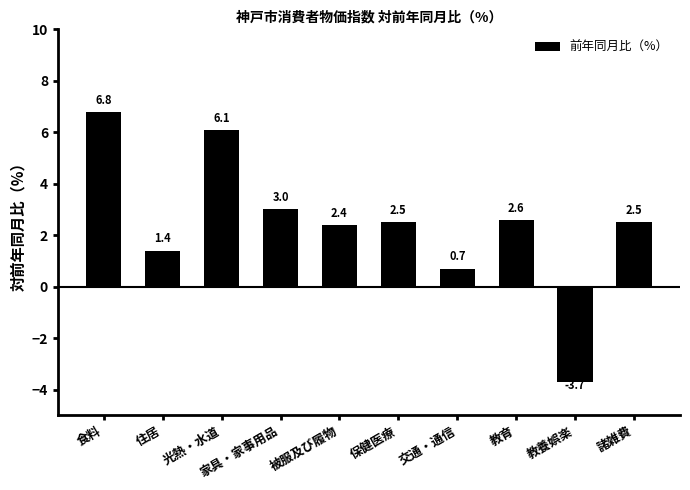

The value at 保健医療 is 0.9. True or false?

False